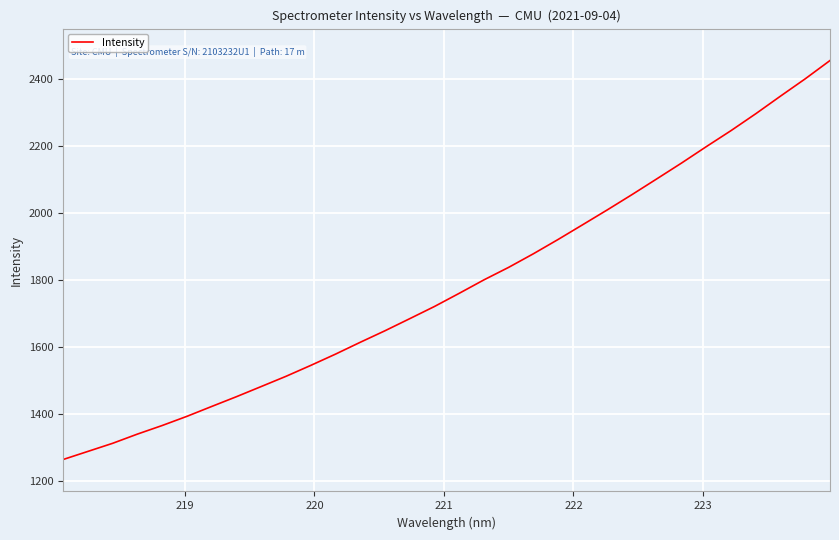

What is the maximum value shown in the chart?

2455.7